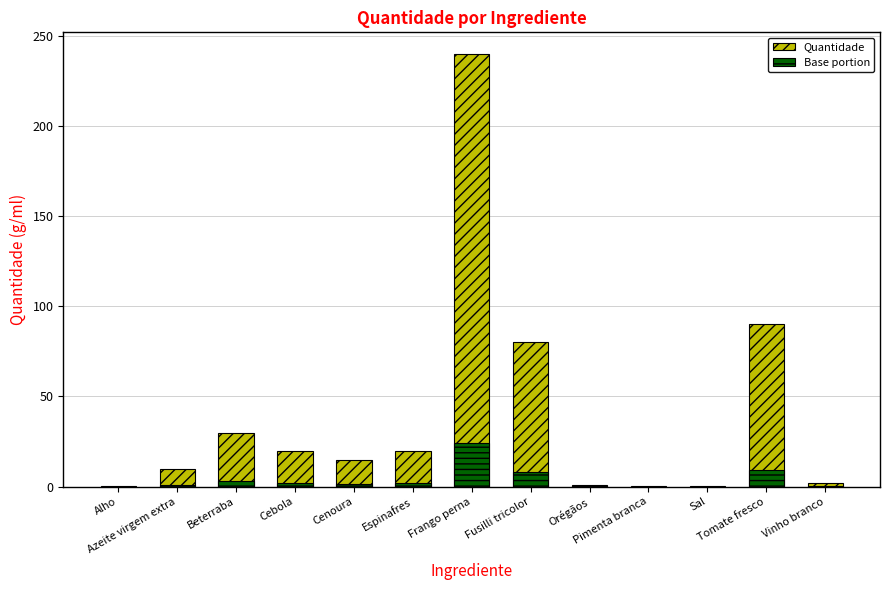

Which has a higher value, Vinho branco or Cebola?

Cebola